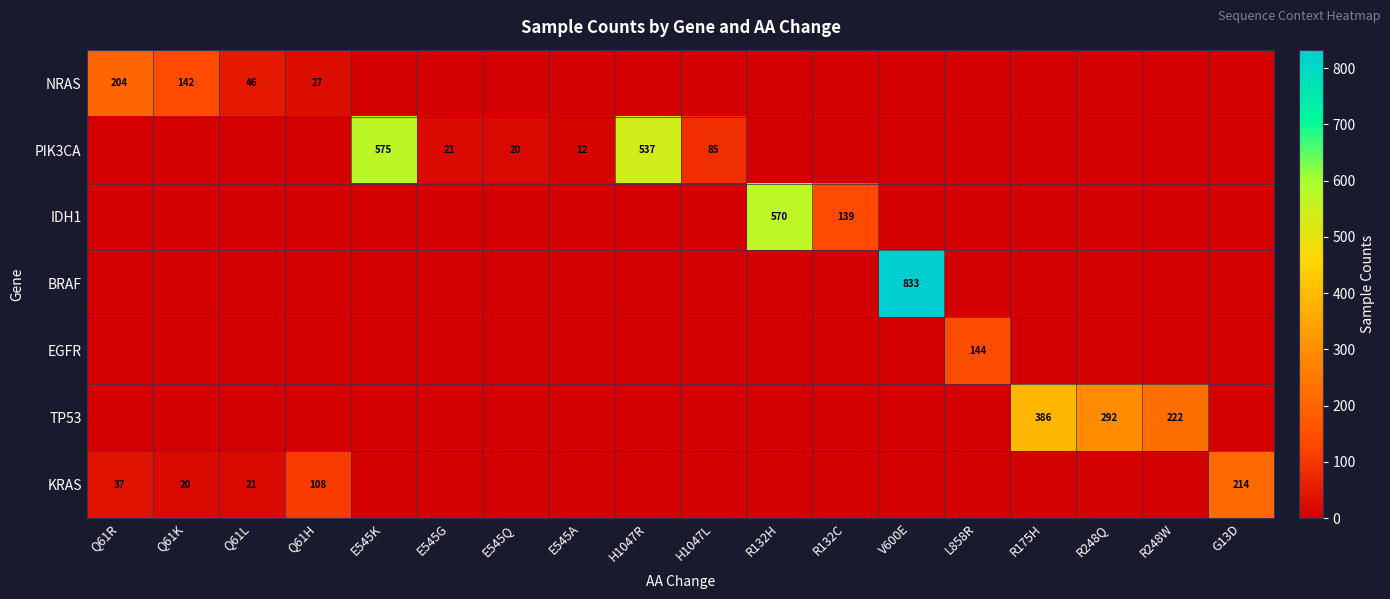

Is the value of KRAS at Q61L greater than the value of NRAS at Q61K?

No